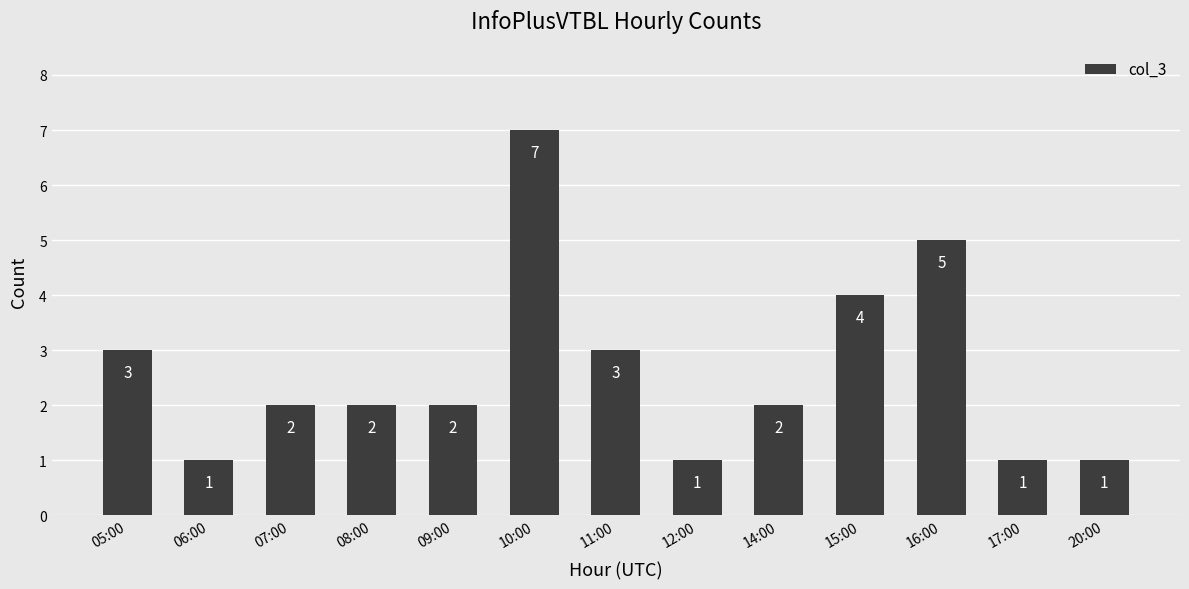

What is the smallest value displayed?

1